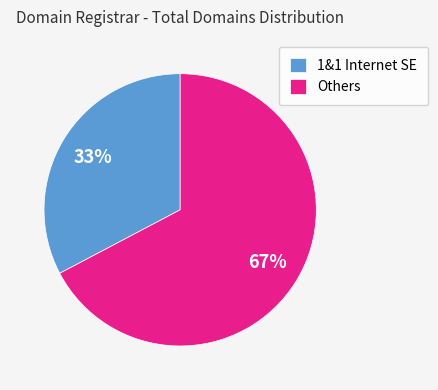

Is it true that Others is 54% of the pie?

False